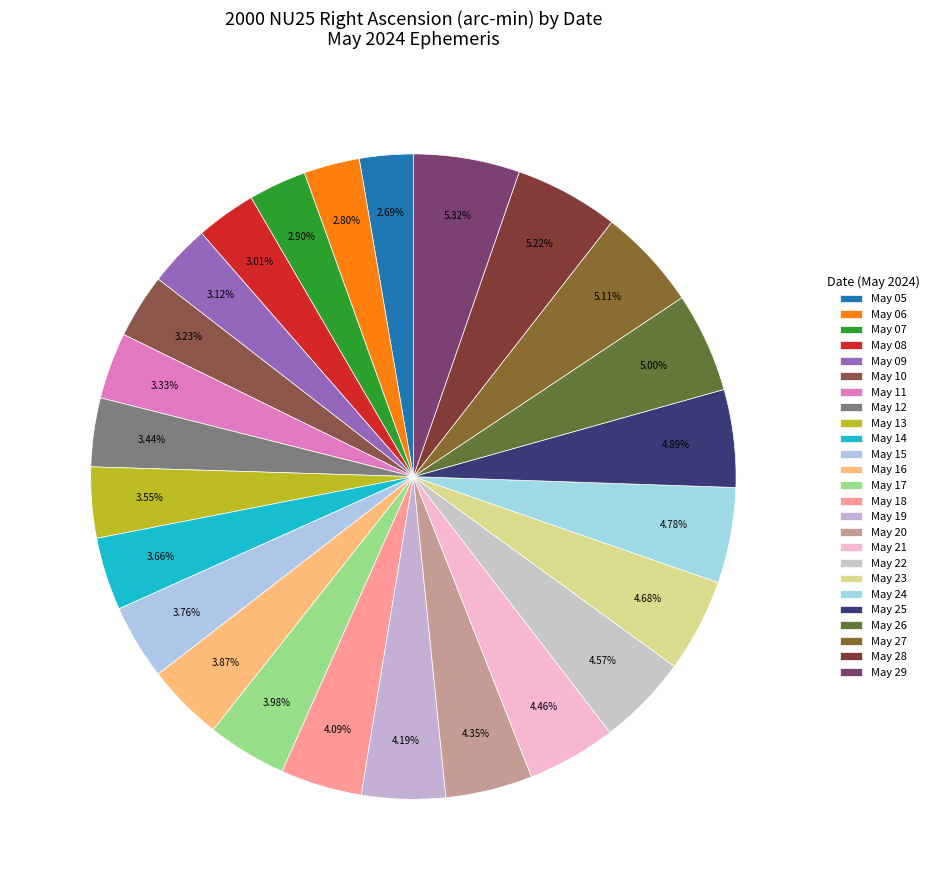

To the nearest percent, what is the combined percentage of May 11 and May 10?

7%